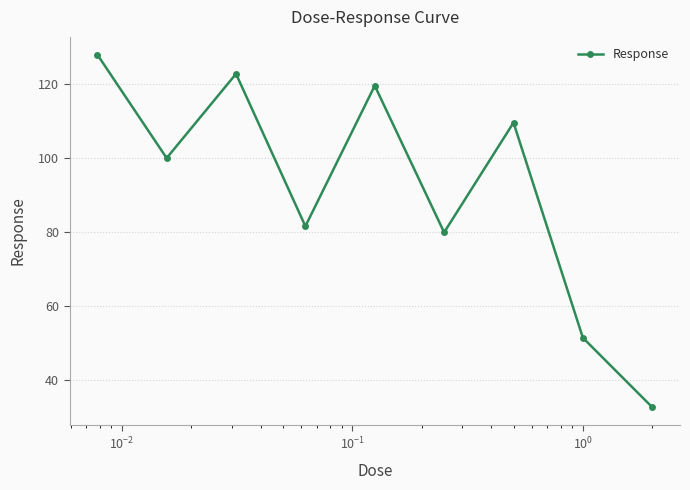

What is the maximum value shown in the chart?

128.0